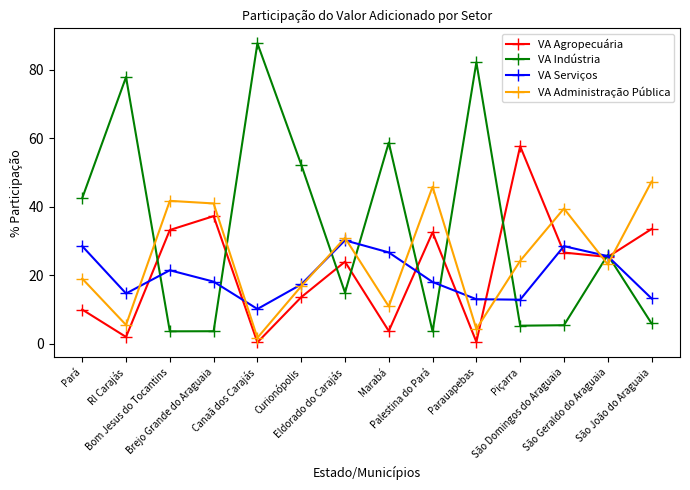

What is the label of the 3rd point from the right?

São Domingos do Araguaia